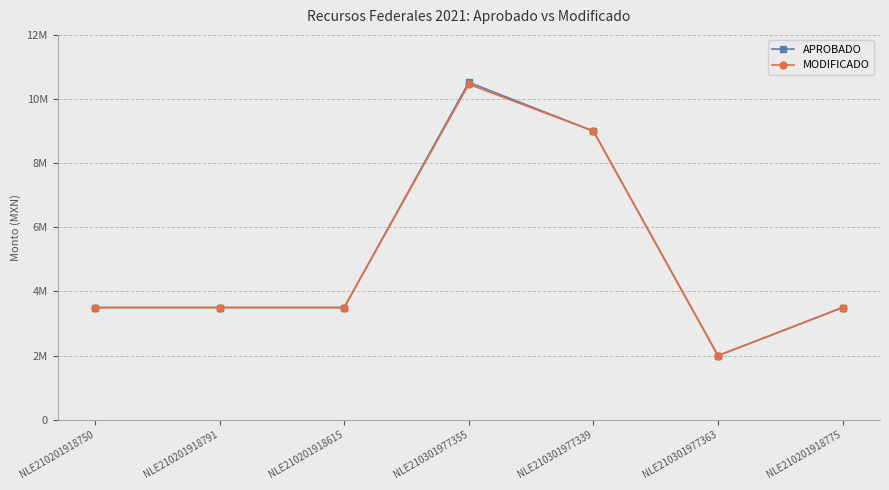

Is the value of MODIFICADO at NLE210201918750 greater than the value of APROBADO at NLE210201918775?

No